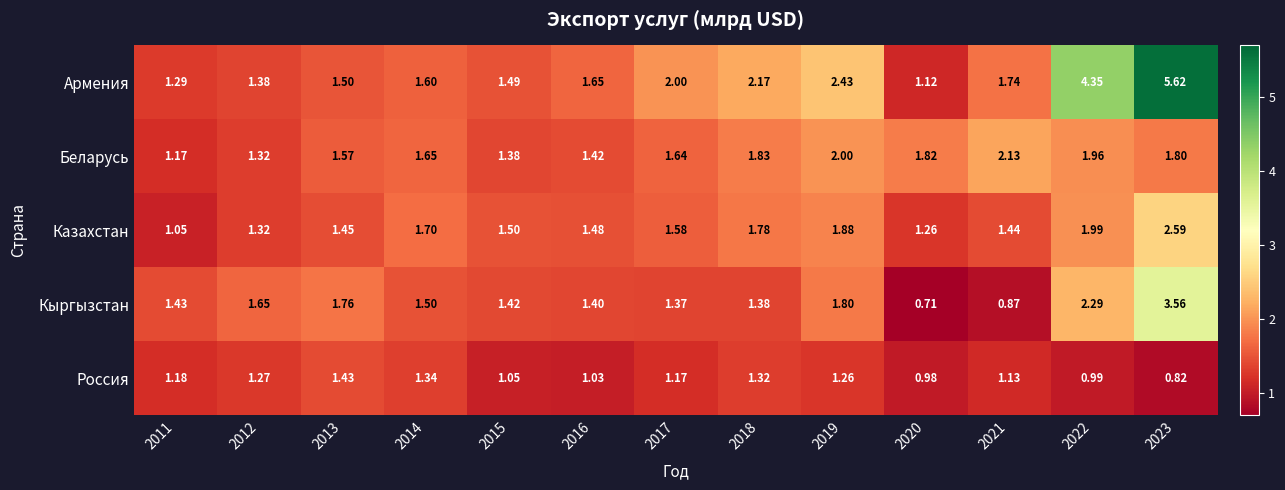

Rank the series at 2011 from highest to lowest value.

Кыргызстан, Армения, Россия, Беларусь, Казахстан